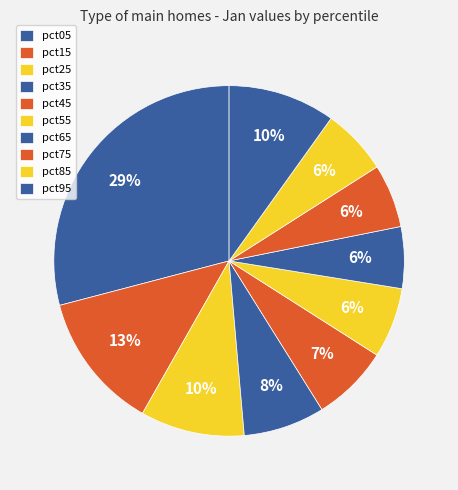

Which category has the biggest portion of the pie?

pct05